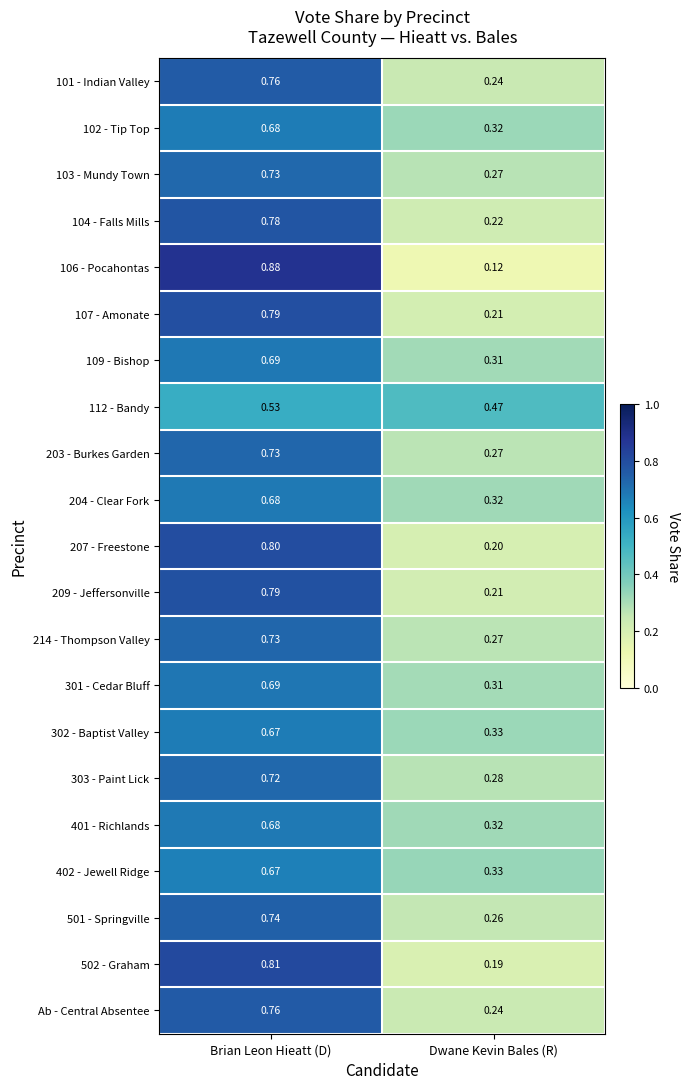

At which label is 107 - Amonate closest to 0?

Dwane Kevin Bales (R)